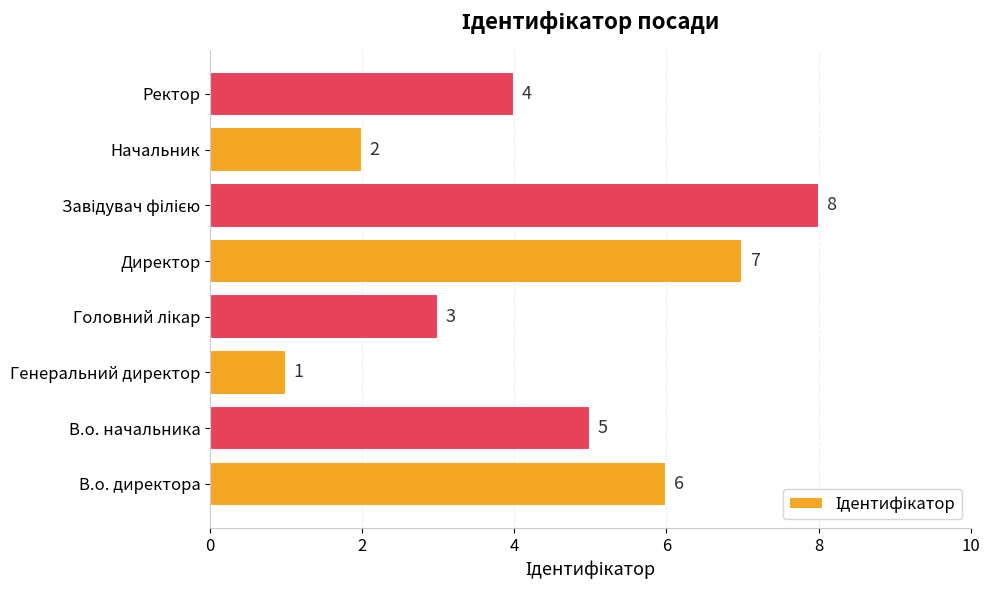

Count the values in the range 3 to 7.

5